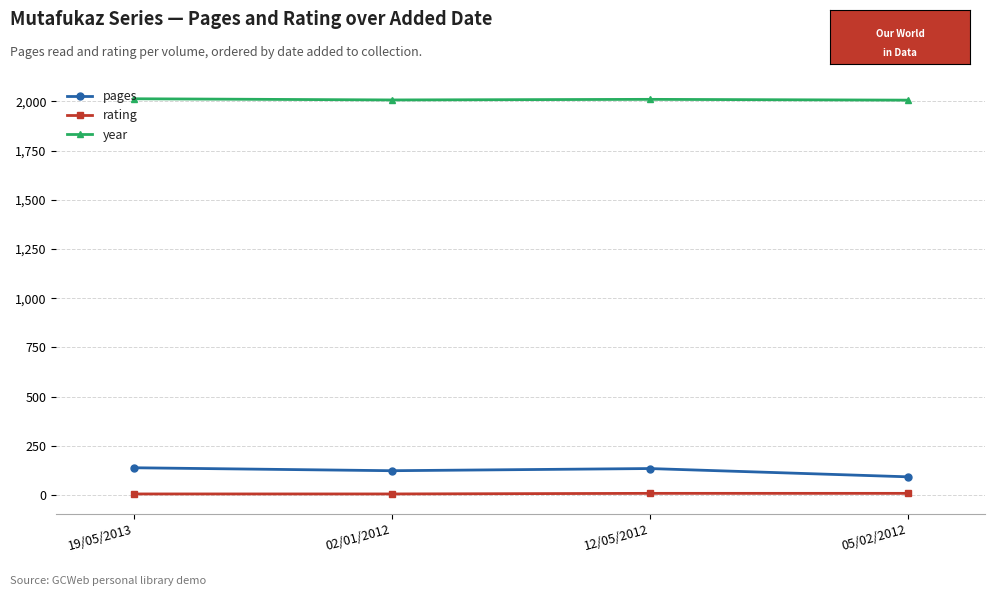

True or false: year and pages cross at least once.

False